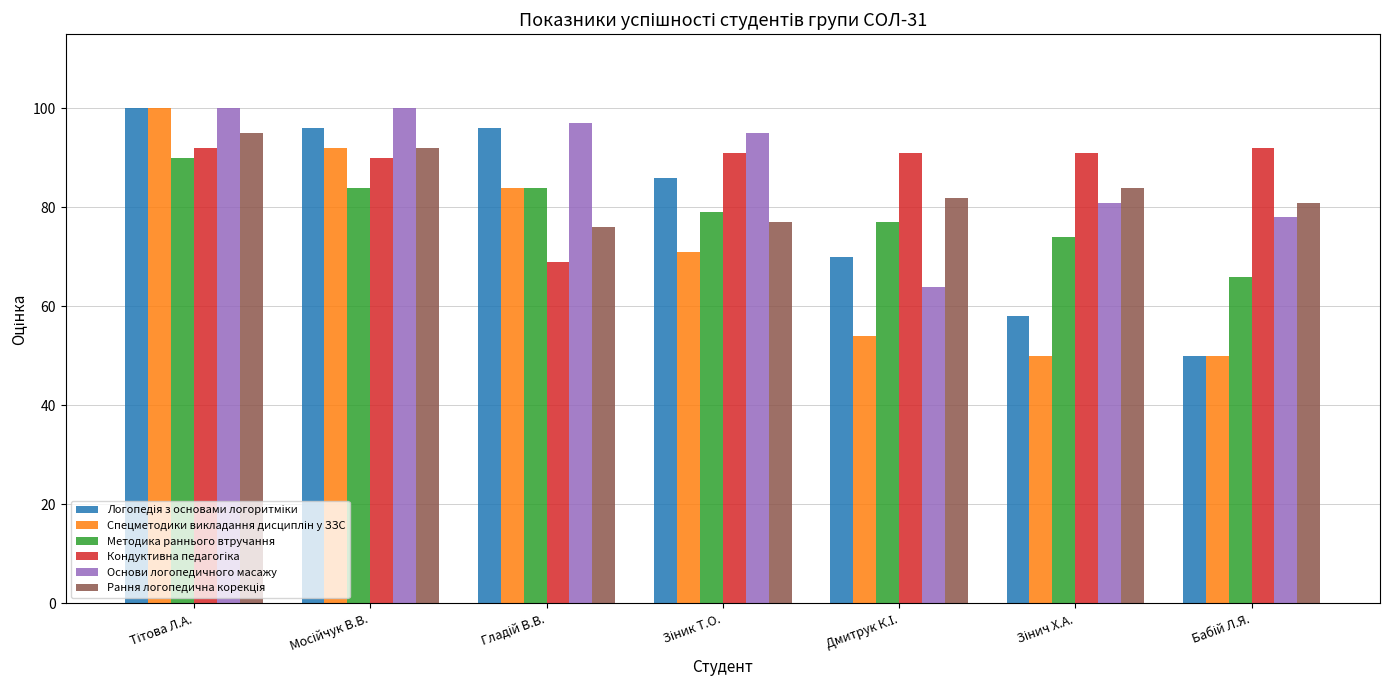

What is the greatest value displayed?

100